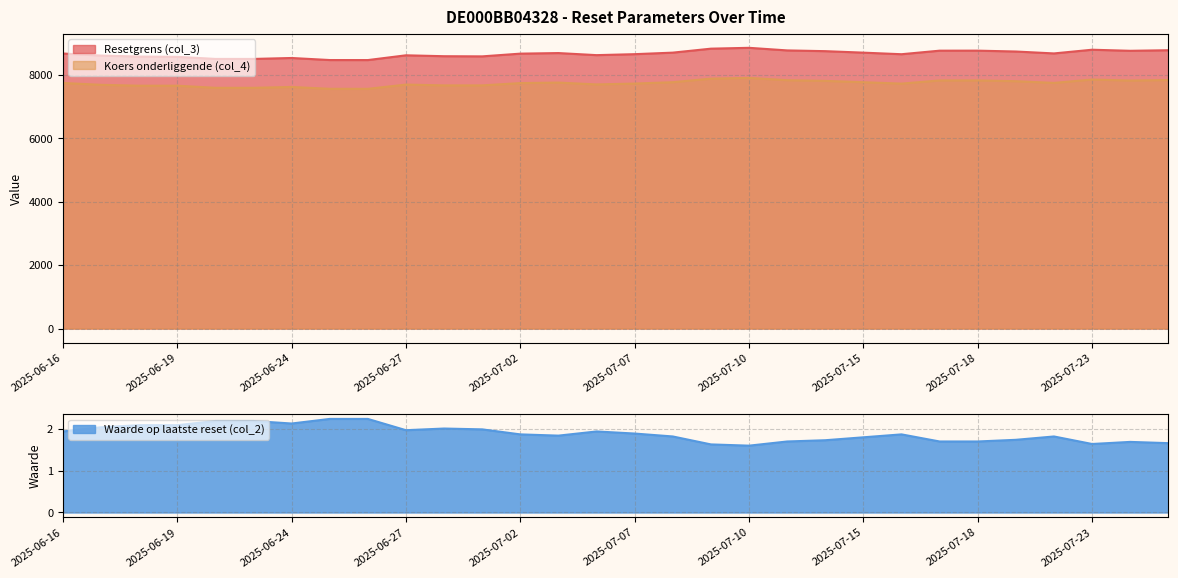

How many interior local valleys does the Waarde op laatste reset (col_2) series have?

5